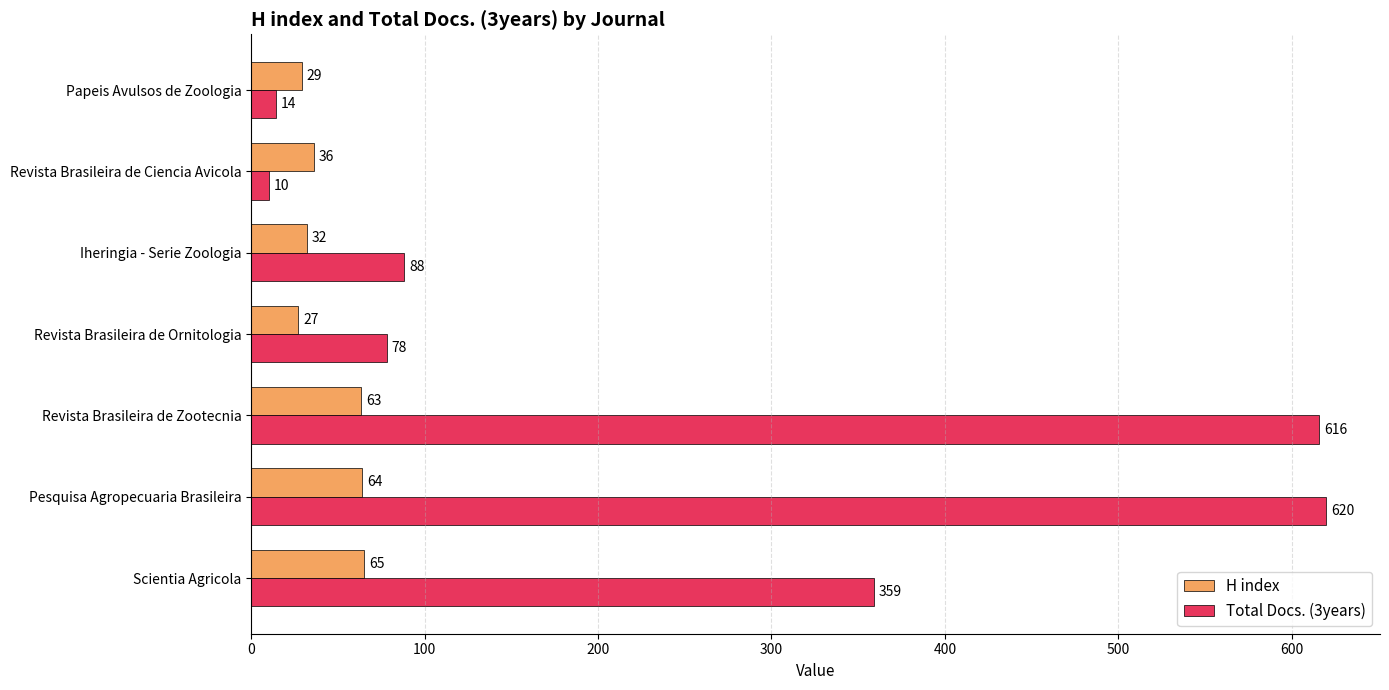

Rank the series by their average value, from highest to lowest.

Total Docs. (3years), H index